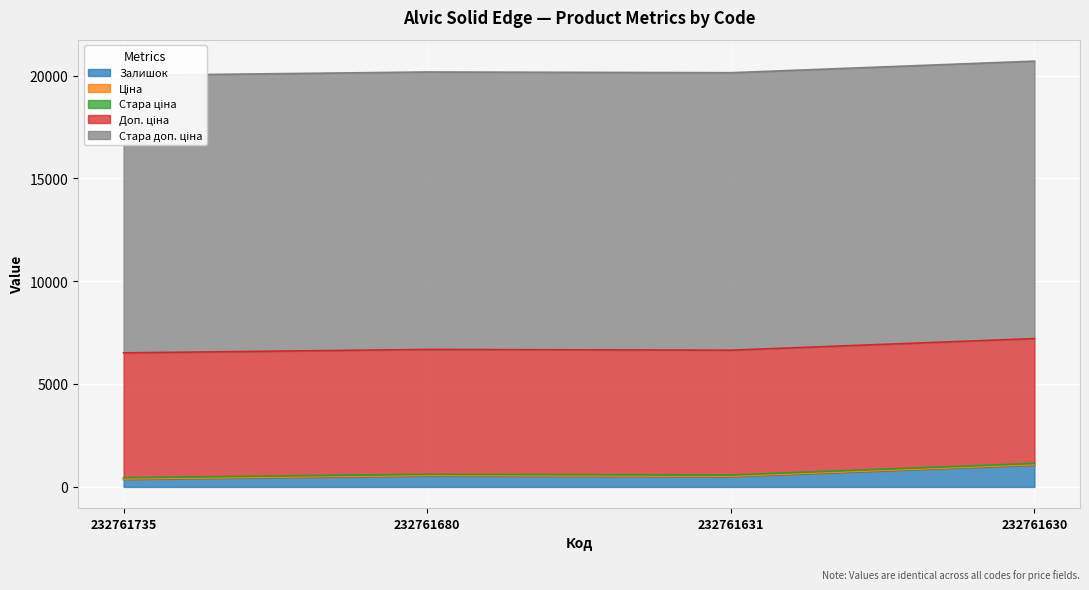

Which label corresponds to the largest value in the chart?

232761735